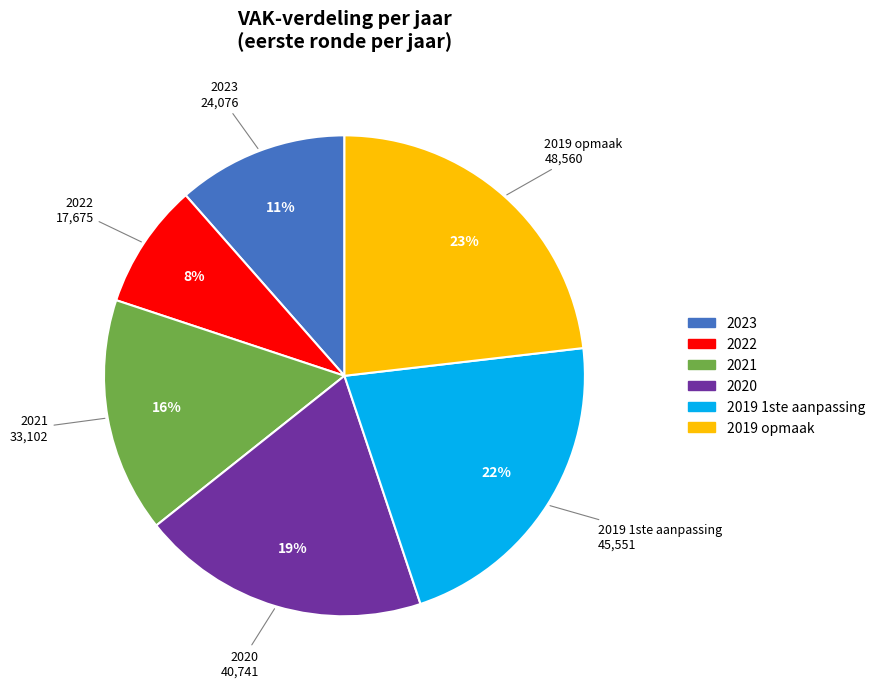

Is the sum of 2021 and 2023 greater than half?

No